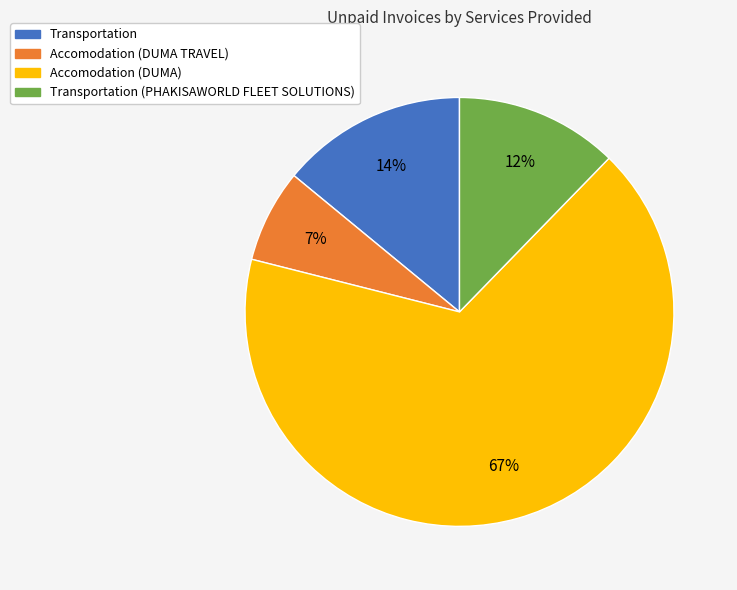

Is there a majority slice in this chart?

Yes